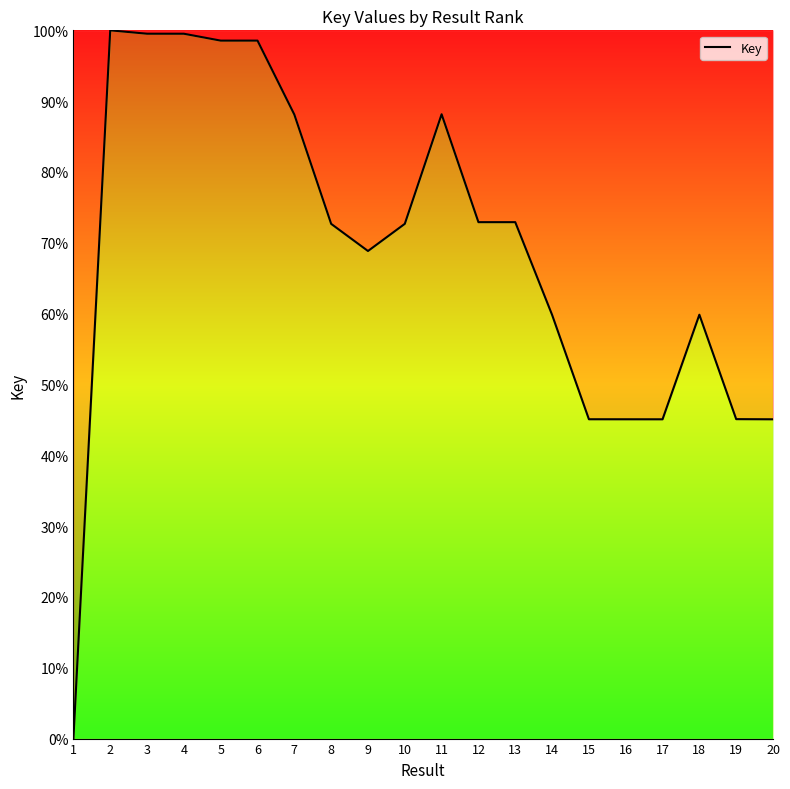

Read the value at 20.

45.1